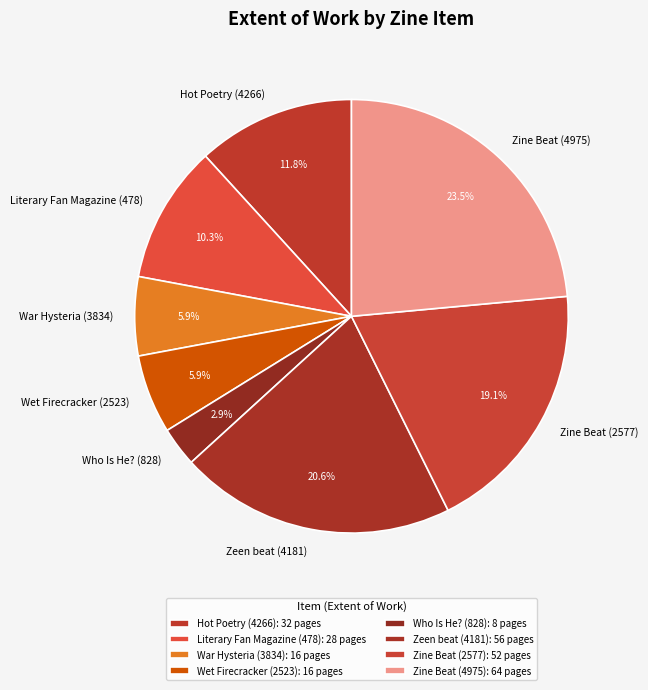

To the nearest percent, what is the difference between the Who Is He? (828) and Zeen beat (4181) slice percentages?

18%